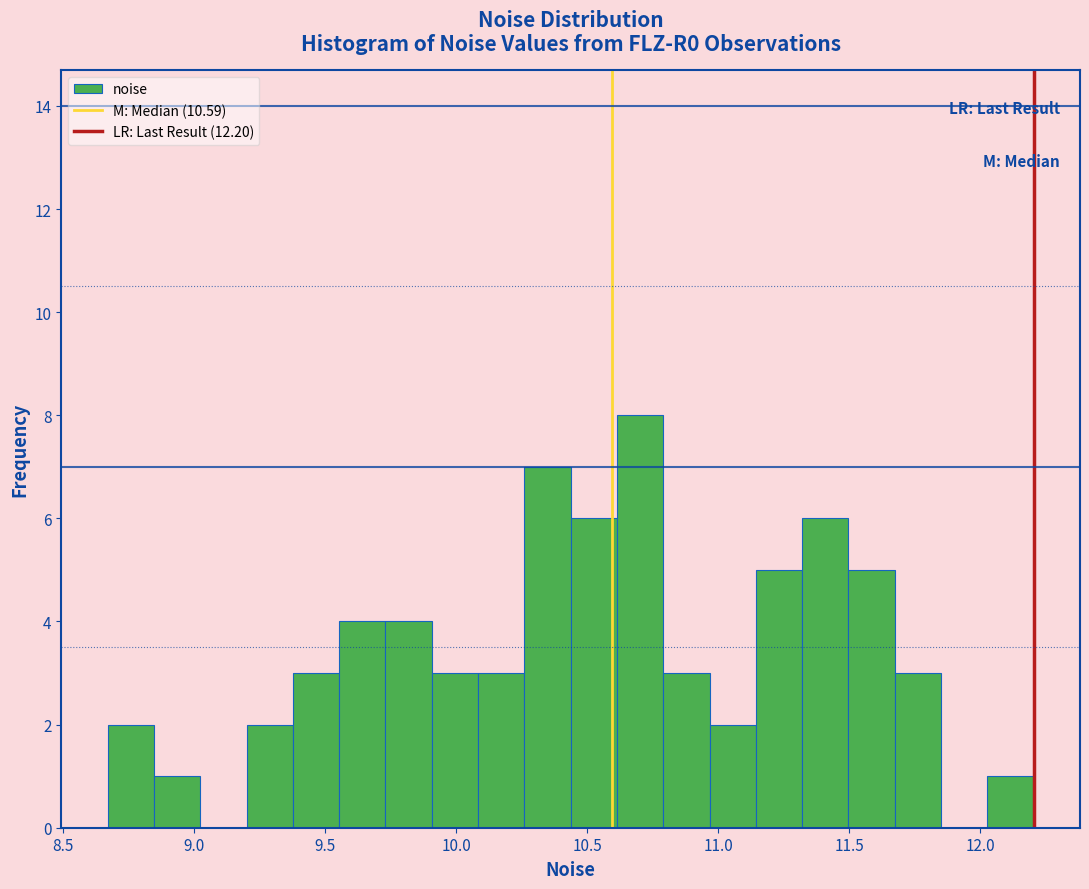

Around what value on the x-axis is the tallest bar? Give the approximate position of its centre, as read against the axis.

10.70